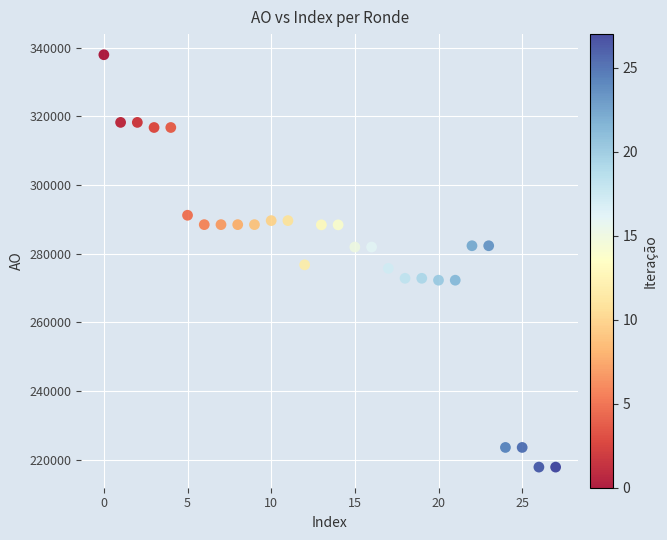

What is the range of Y values (max minus min)?

120178